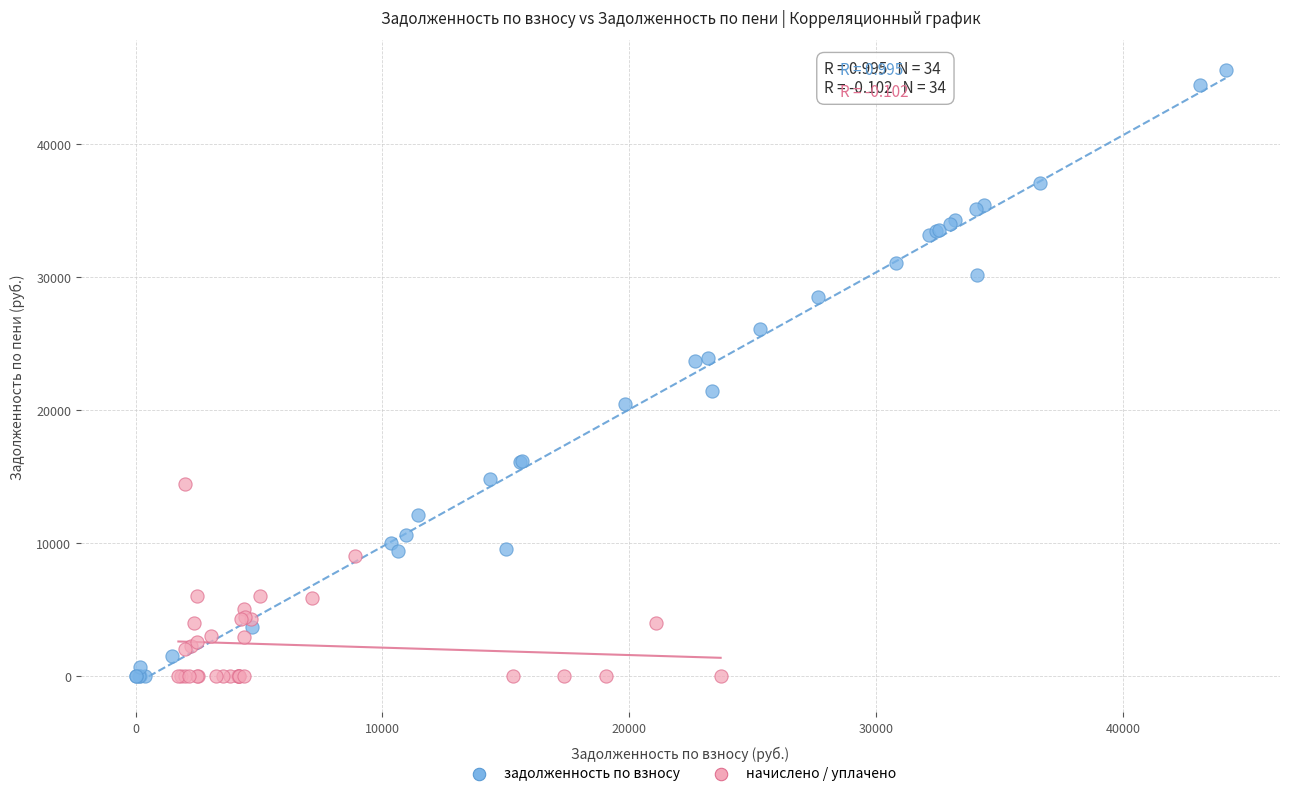

Which series contains the highest Y value?

задолженность по взносу